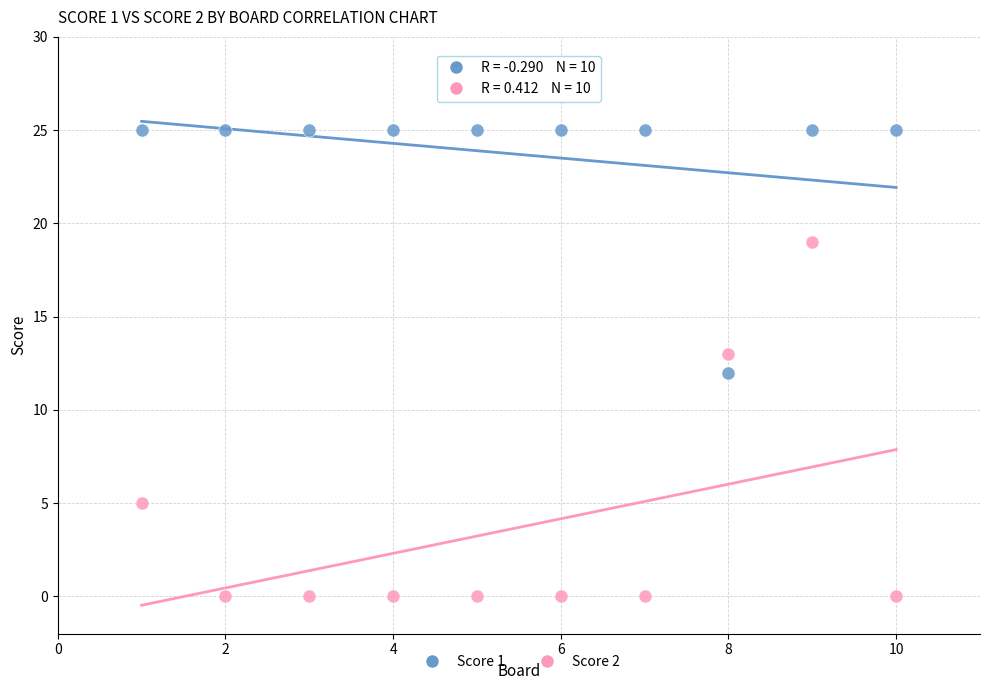

Across all data points, what is the range of Y values (max minus min)?

25